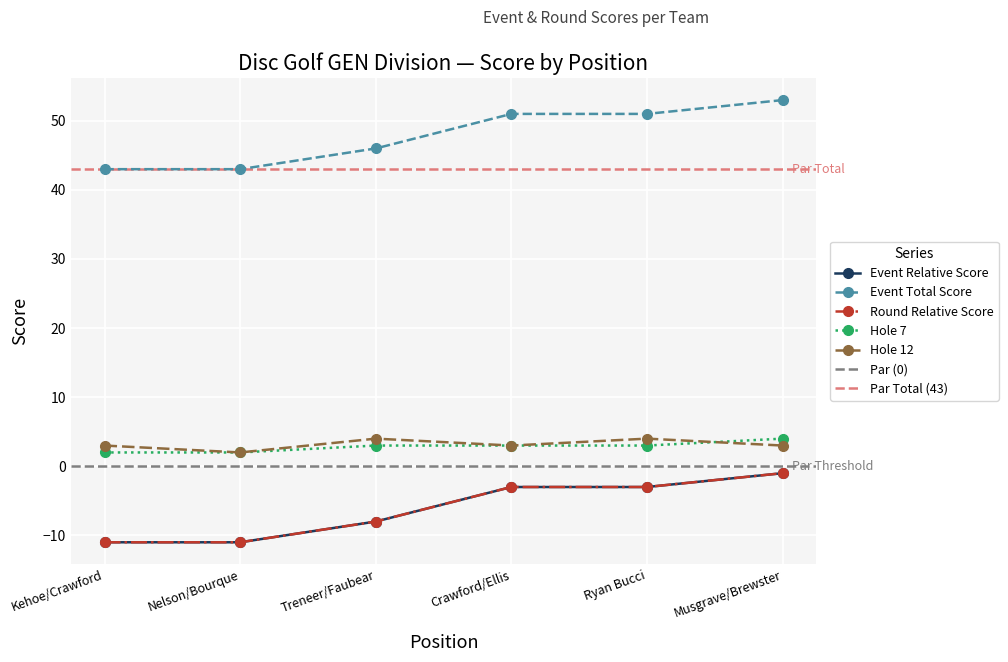

Count the event_relative_score values in the range -11 to -3.

5